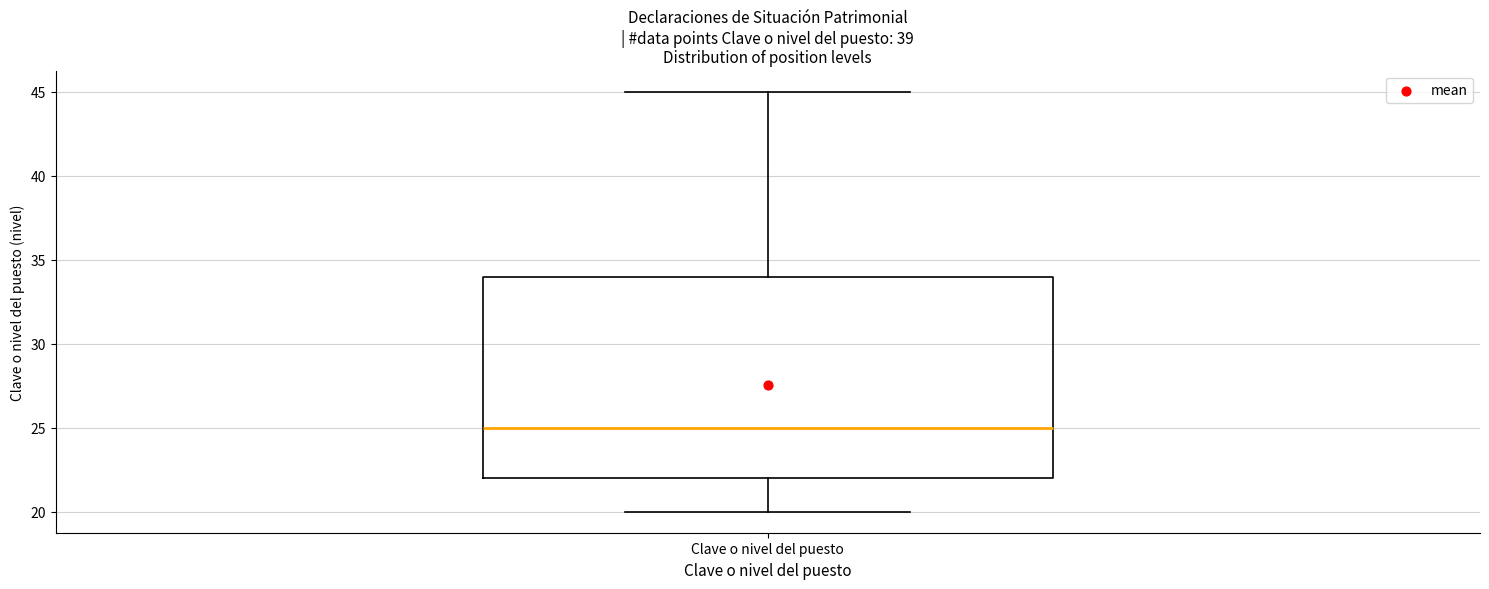

Transcribe this box plot: give where the median line is, the range the box spans, and where the two whiskers end, as read against the y-axis. The values are not printed on the chart, so give them approximately, as read against the axis.

median 25, box 22 to 34, whiskers 20 to 45